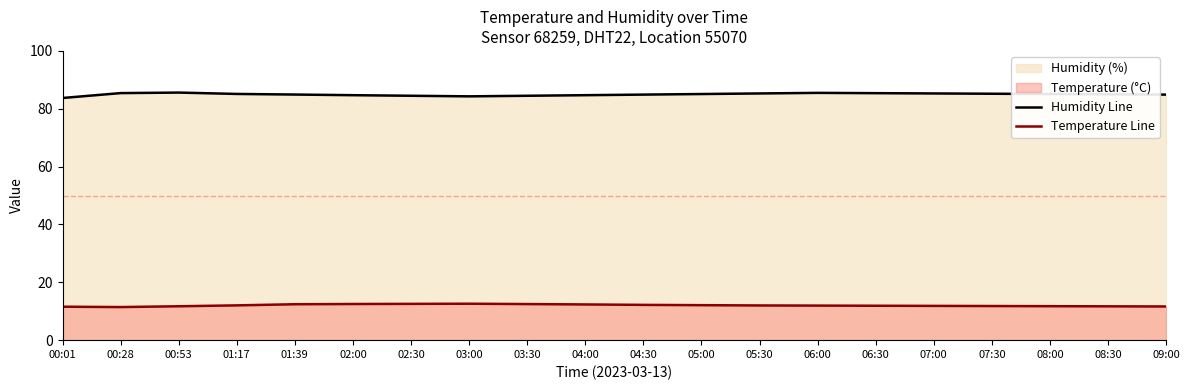

Read the Humidity Line value at 02:00.

84.7